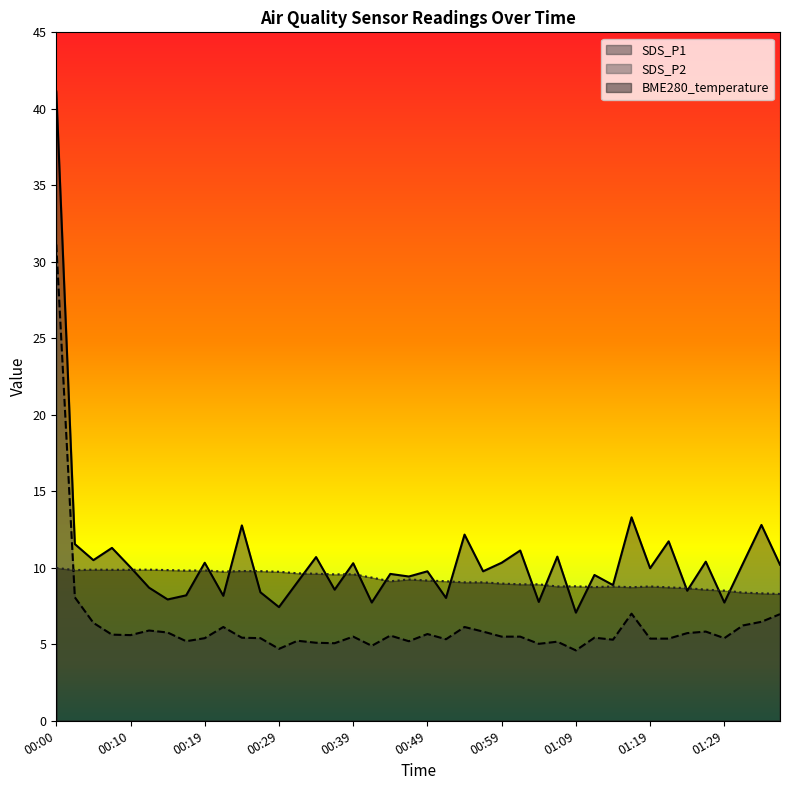

Which label corresponds to the largest value in the chart?

00:00